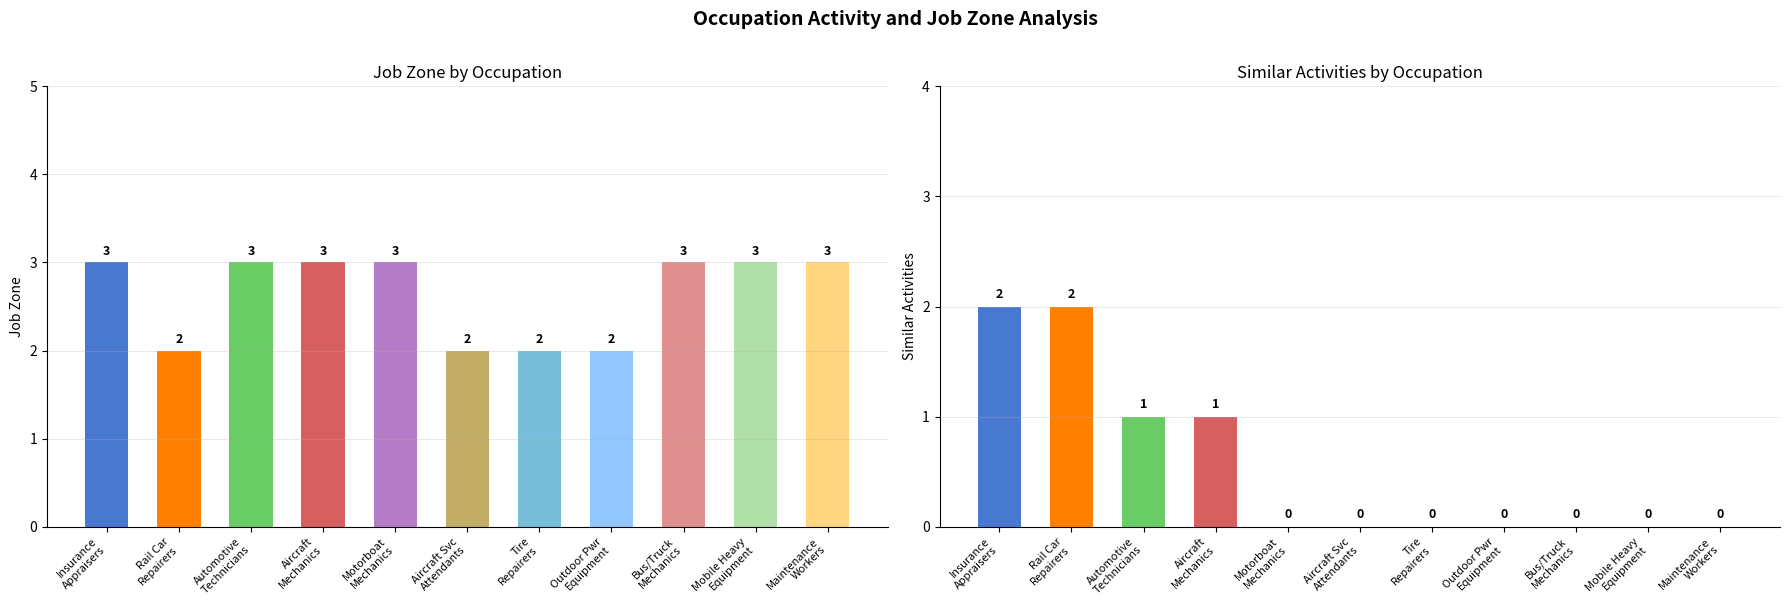

Reading left to right, transcribe all the data shown in this chart.

Job Zone: Insurance
Appraisers=3	Rail Car
Repairers=2	Automotive
Technicians=3	Aircraft
Mechanics=3	Motorboat
Mechanics=3	Aircraft Svc
Attendants=2	Tire
Repairers=2	Outdoor Pwr
Equipment=2	Bus/Truck
Mechanics=3	Mobile Heavy
Equipment=3	Maintenance
Workers=3
Similar Activities: Insurance
Appraisers=2	Rail Car
Repairers=2	Automotive
Technicians=1	Aircraft
Mechanics=1	Motorboat
Mechanics=0	Aircraft Svc
Attendants=0	Tire
Repairers=0	Outdoor Pwr
Equipment=0	Bus/Truck
Mechanics=0	Mobile Heavy
Equipment=0	Maintenance
Workers=0